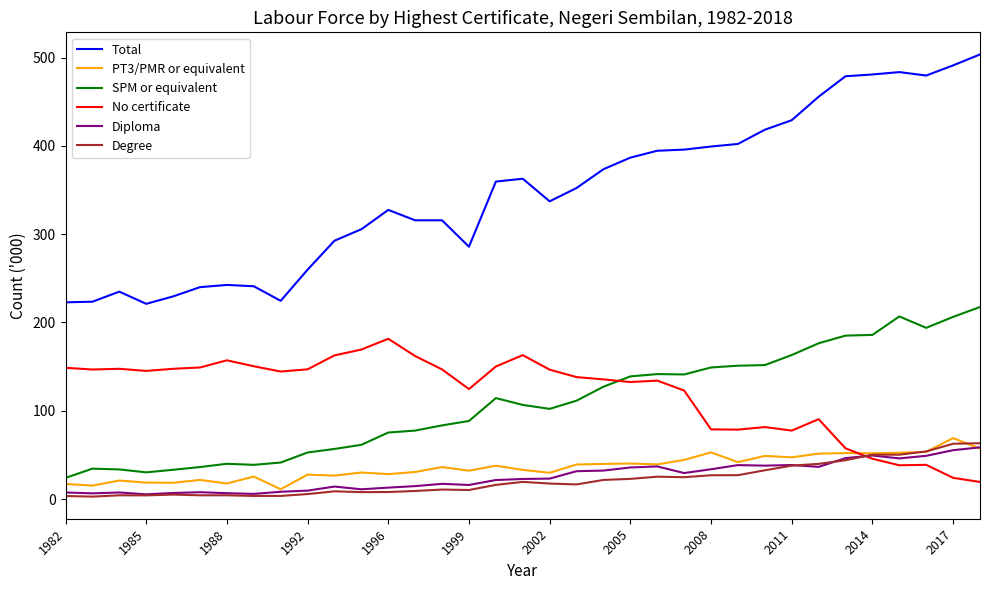

Which series has the largest range (max minus min)?

Total